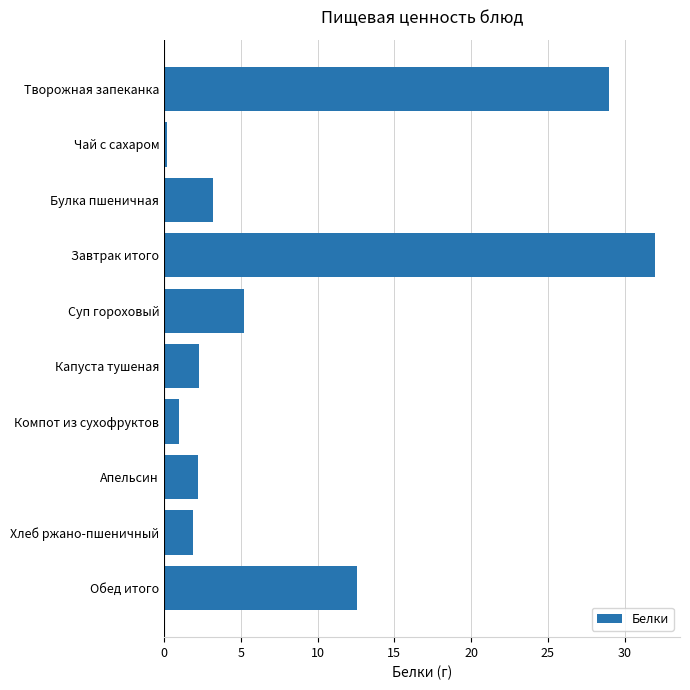

Is it true that the value at Компот из сухофруктов is 1.0?

True